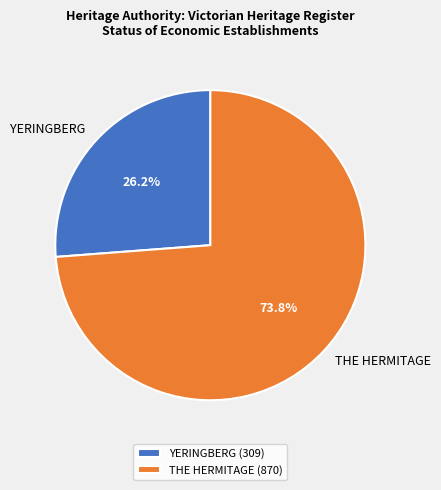

What percentage is the YERINGBERG slice, to the nearest percent?

26%